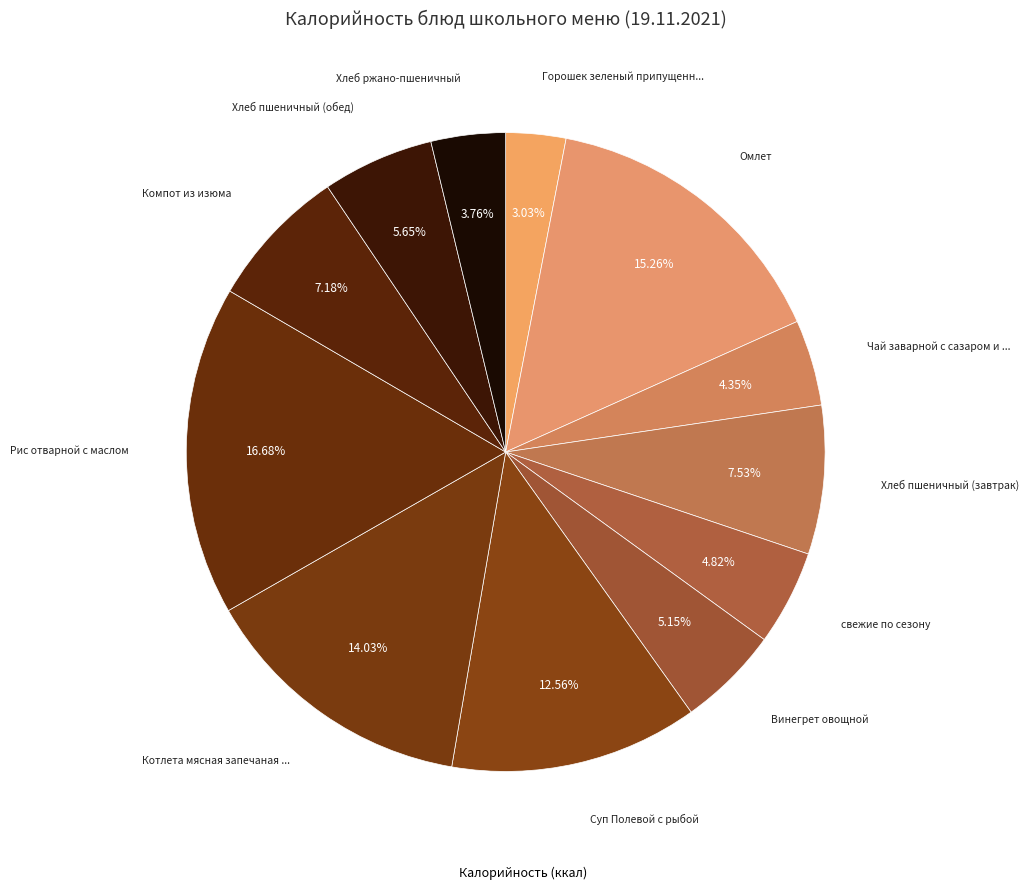

To the nearest percent, what is the difference between the largest and smallest slice percentages?

14%